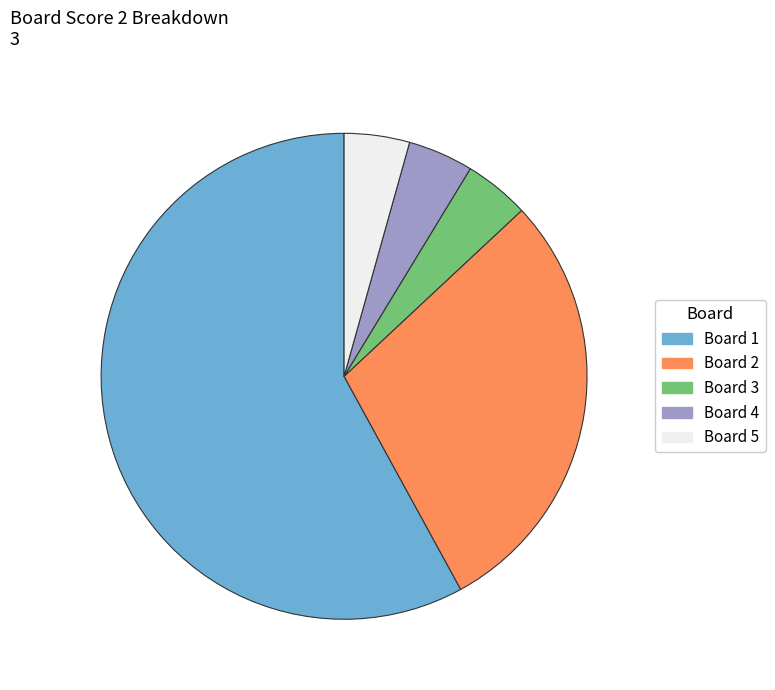

Count the number of slices in the pie.

5